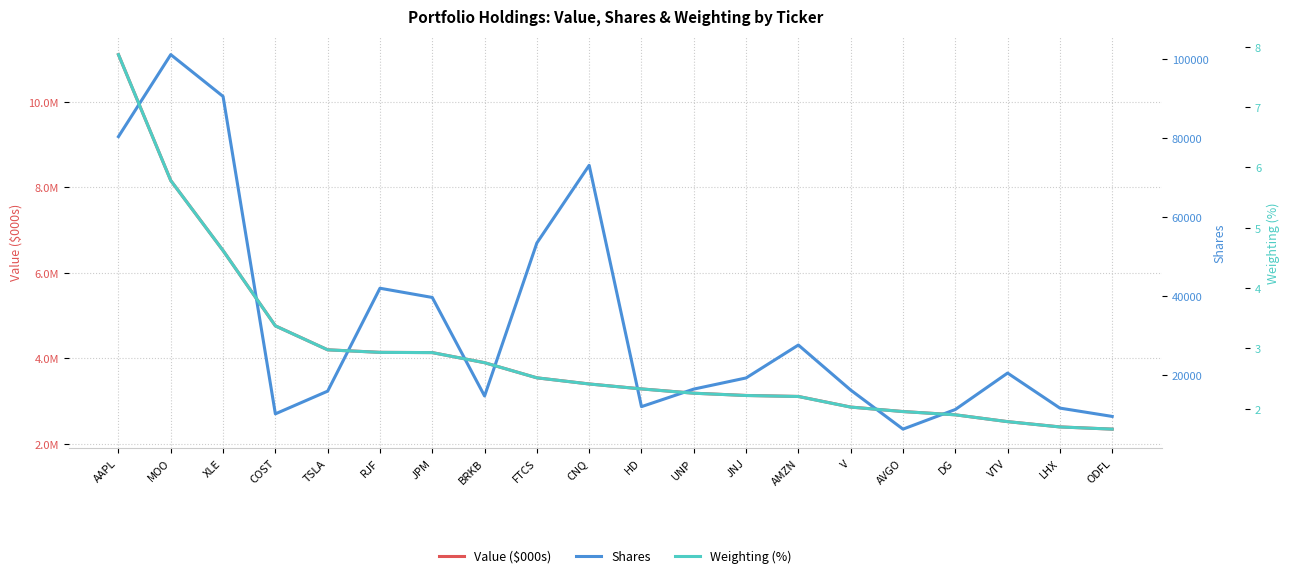

List the labels in order of Value ($000s) value, largest first.

AAPL, MOO, XLE, COST, TSLA, RJF, JPM, BRKB, FTCS, CNQ, HD, UNP, JNJ, AMZN, V, AVGO, DG, VTV, LHX, ODFL